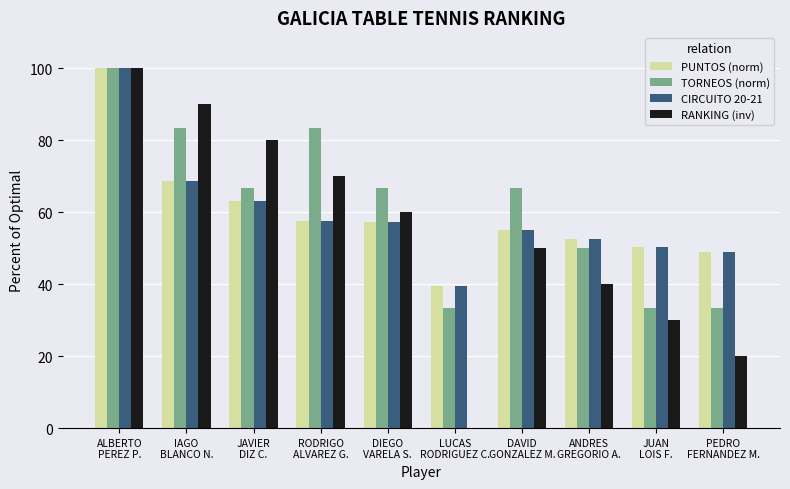

How many bars are there in total?

40